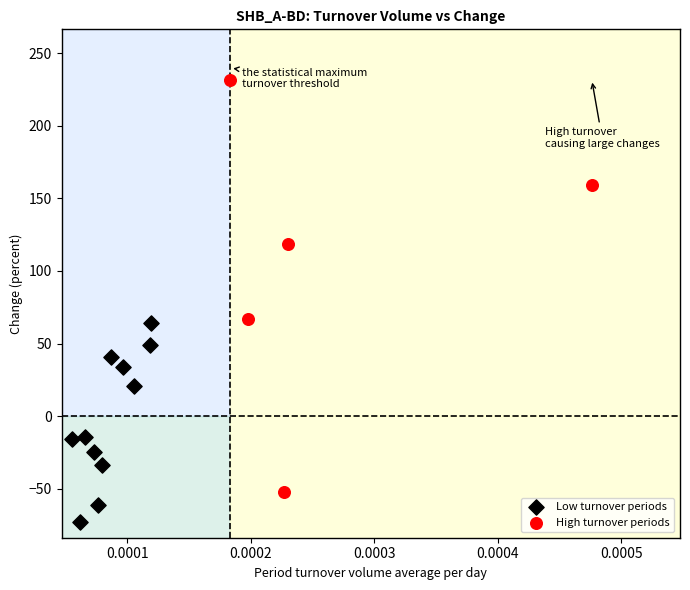

Which series reaches the maximum Y coordinate?

High turnover periods